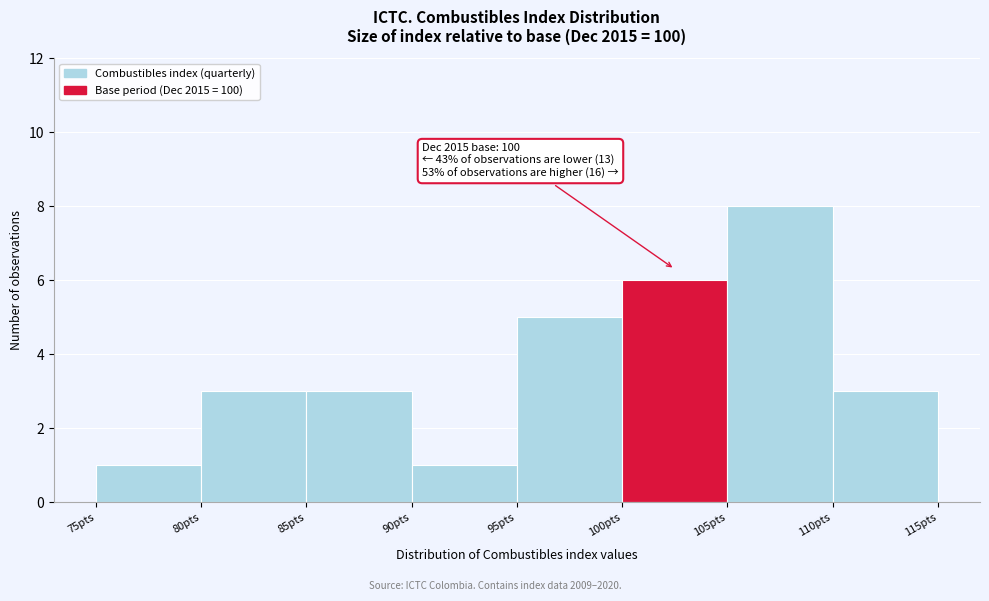

Which range on the x-axis has the tallest bar?

105 to 110